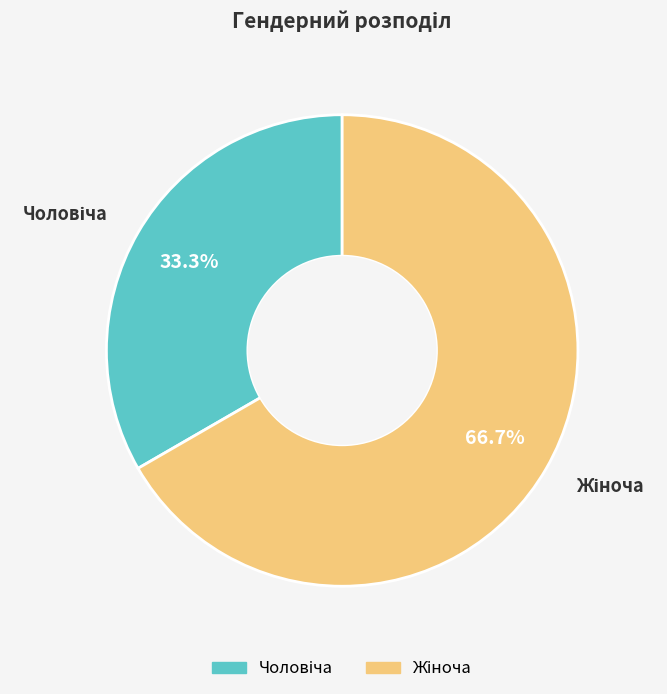

Is there any slice that represents more than half of the pie?

Yes